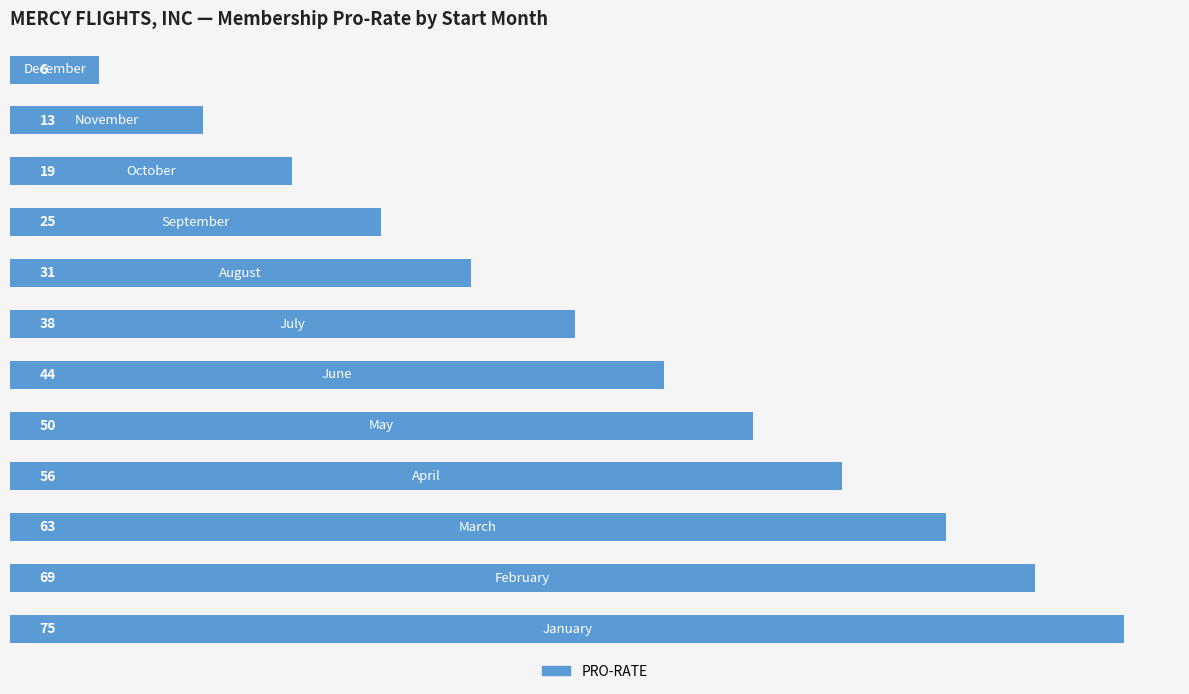

What is the maximum value shown in the chart?

75